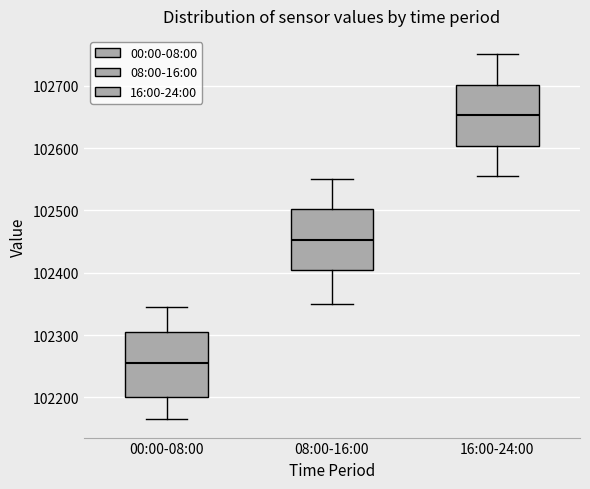

Reading left to right, read every box against the y-axis: the position of its median line, the range the box covers, and the ends of its whiskers. The values are not printed on the chart, so give them approximately, as read against the axis.

00:00-08:00: median 102250, box 102200 to 102310, whiskers 102160 to 102350
08:00-16:00: median 102450, box 102400 to 102500, whiskers 102350 to 102550
16:00-24:00: median 102650, box 102600 to 102700, whiskers 102560 to 102750